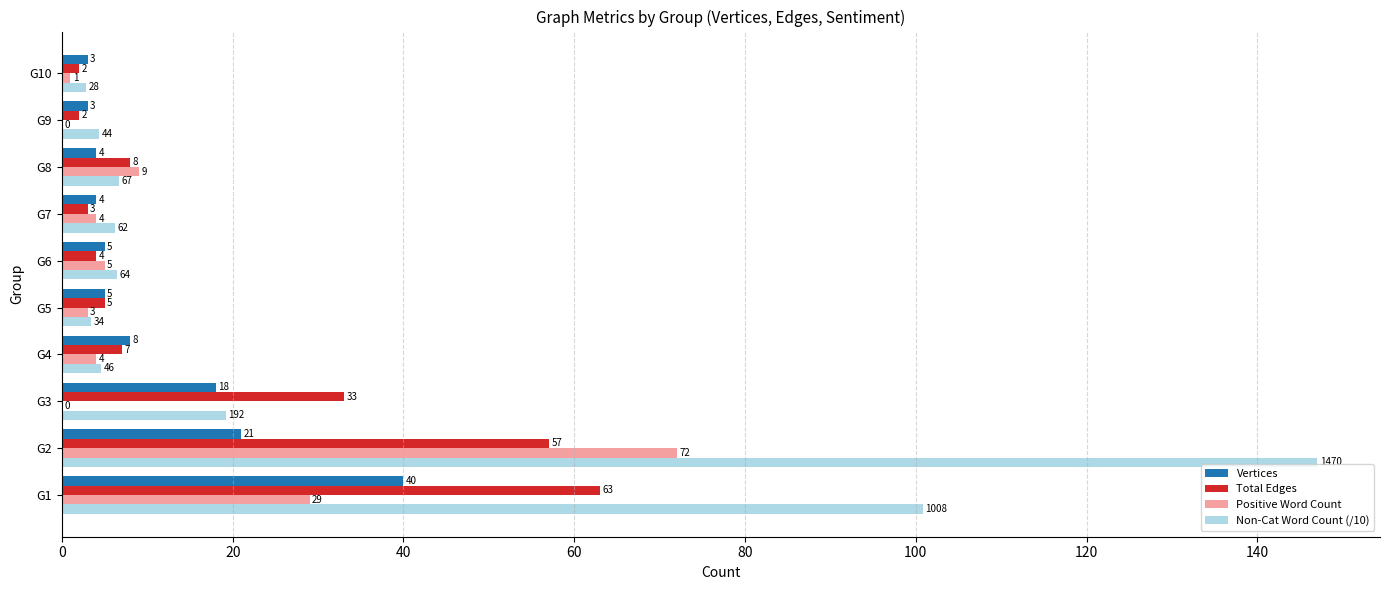

True or false: Non-Cat Word Count (/10) has a value of 25.1 at G3.

False